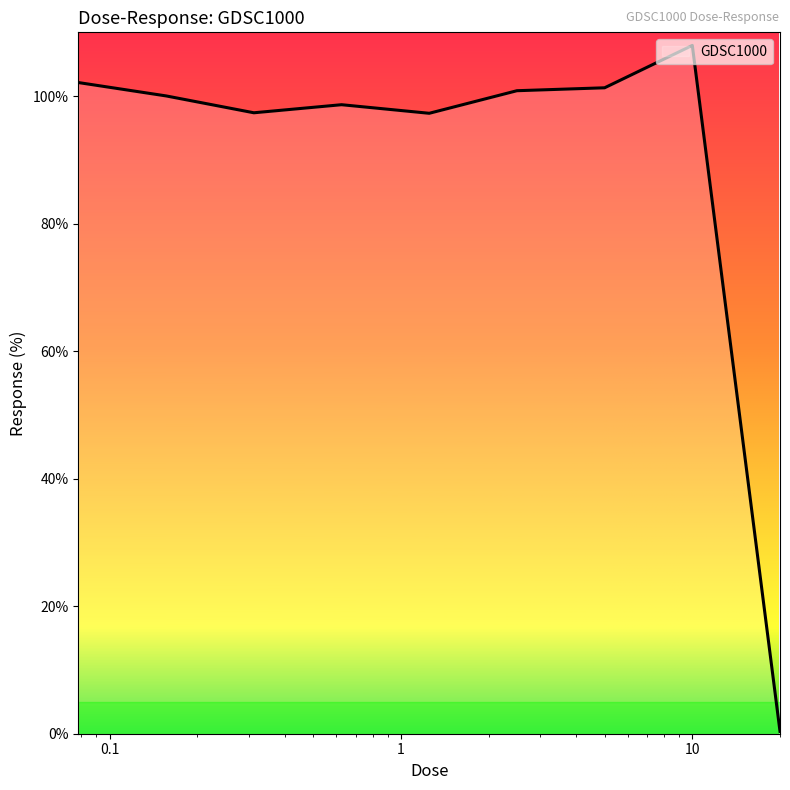

What is the difference between the maximum and minimum values?

107.6